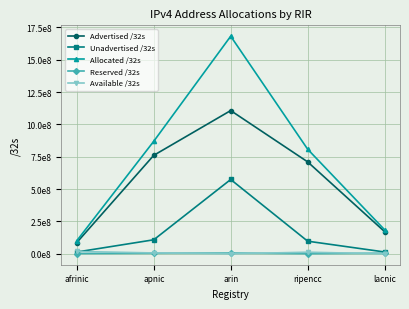

Is the value of Advertised /32s at apnic greater than the value of Reserved /32s at arin?

Yes